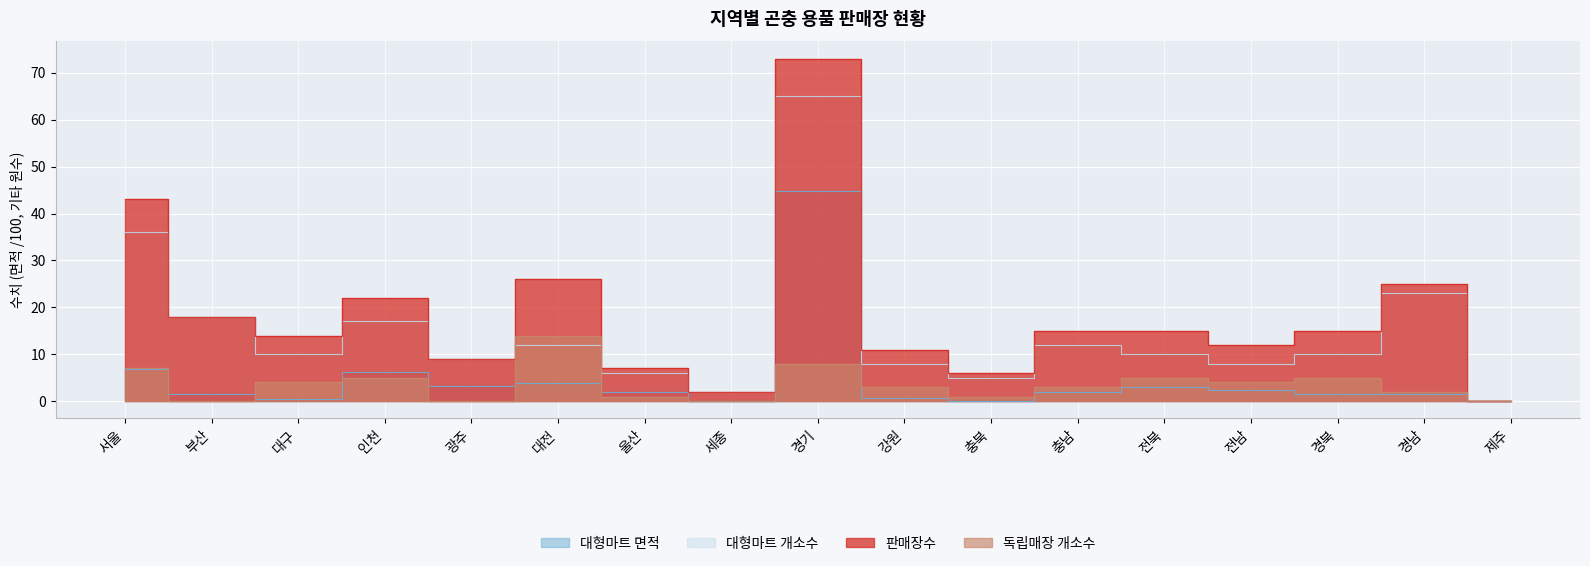

How many lines are shown in the chart?

4